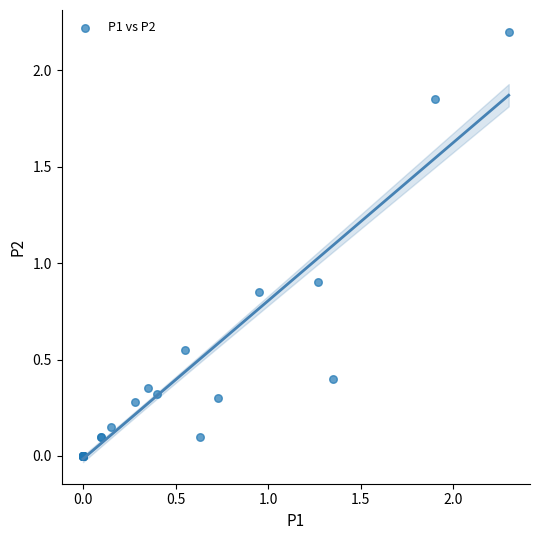

What Y value in the scatter plot is closest to 1?

0.9